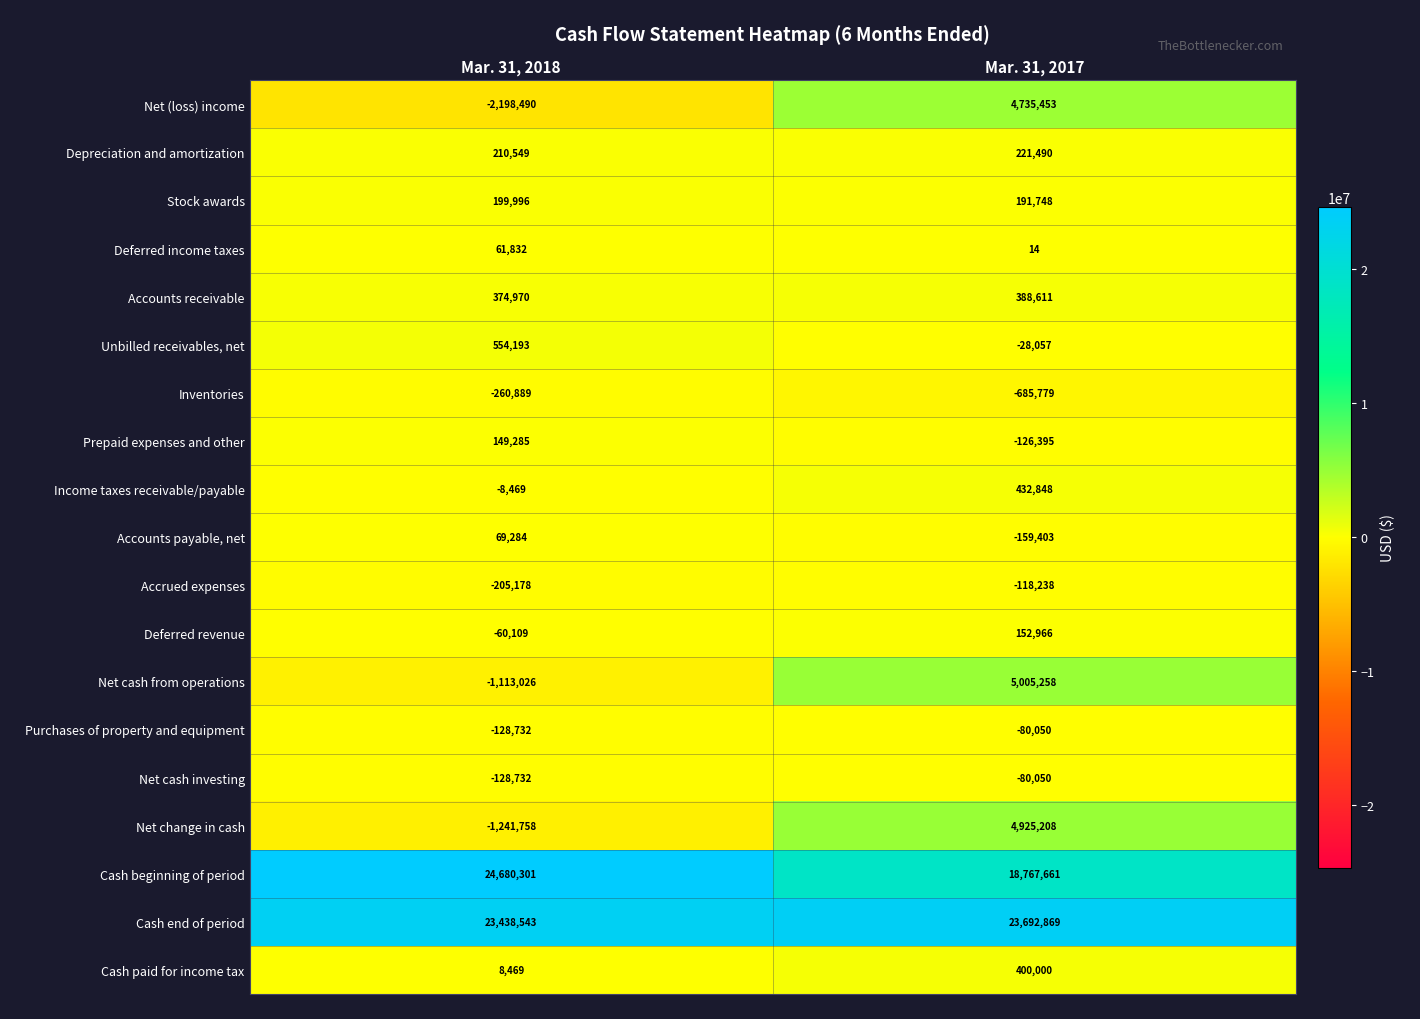

At which category is the sum across all series the highest?

Mar. 31, 2017